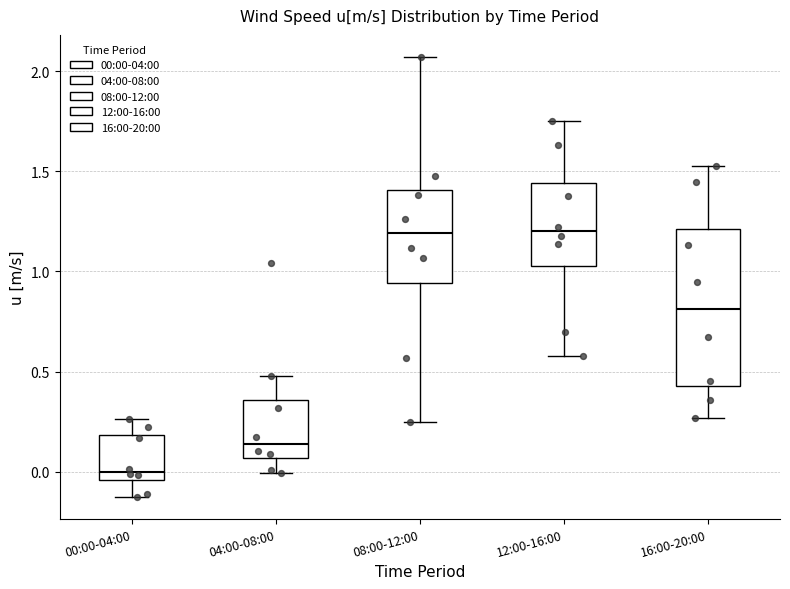

Where is the lower edge of the box for 08:00-12:00 on the y-axis? The values are not printed on the chart, so give them approximately, as read against the axis.

0.95